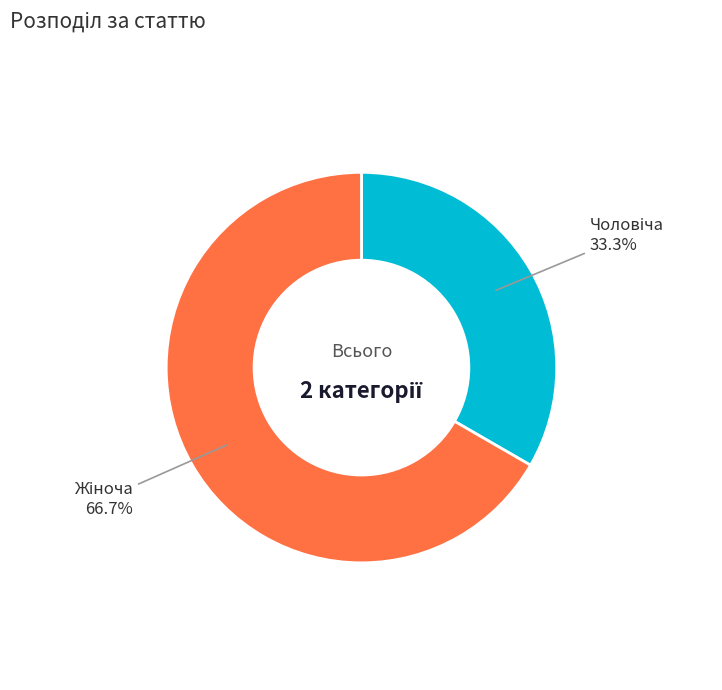

Is there a majority slice in this chart?

Yes